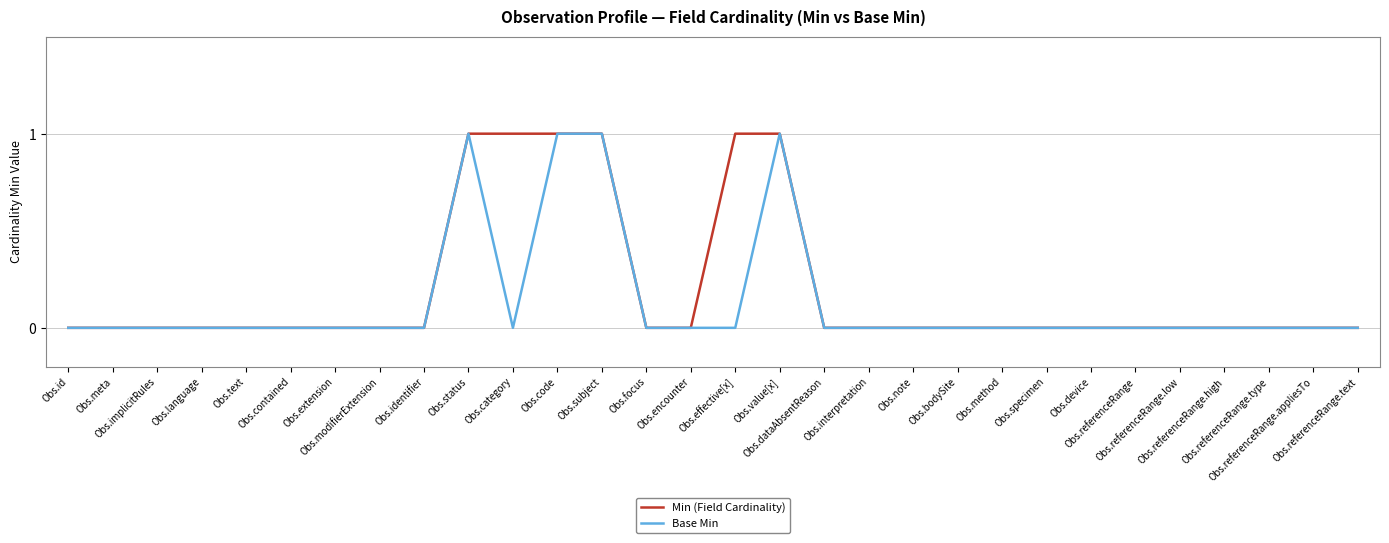

How many lines are shown in the chart?

2